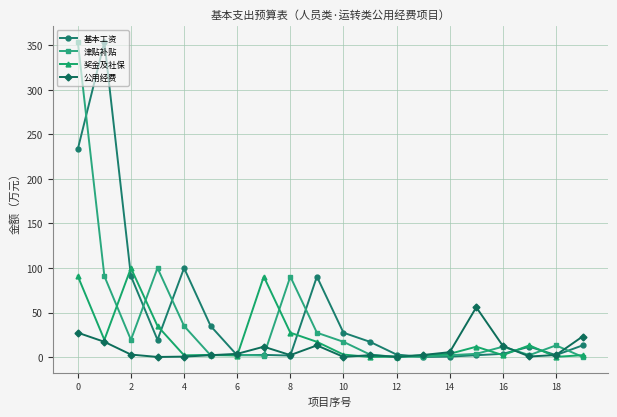

What is the maximum value shown in the chart?

353.6